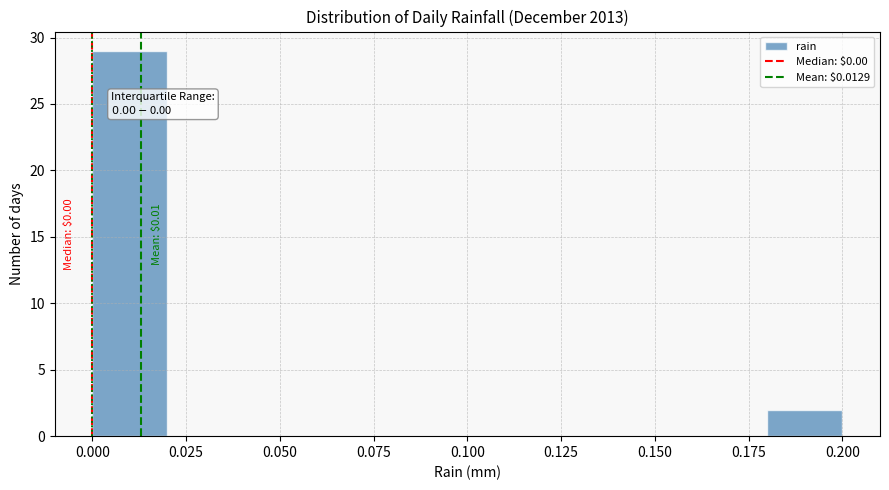

Which range on the x-axis has the tallest bar?

0.00 to 0.02